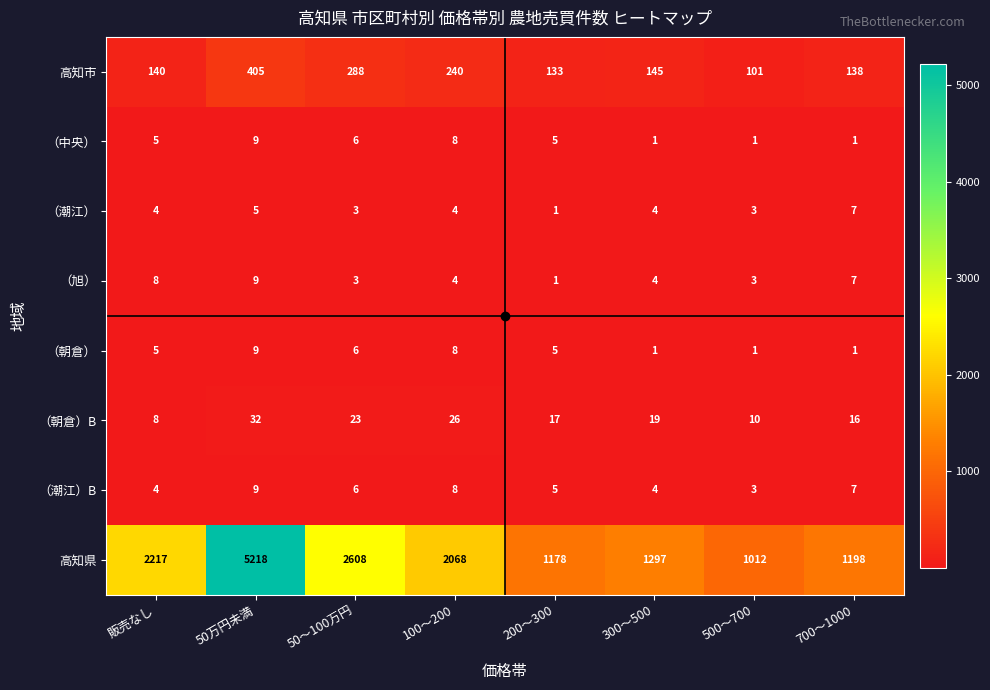

What is the difference between the 高知市 values at 300～500 and 販売なし?

5